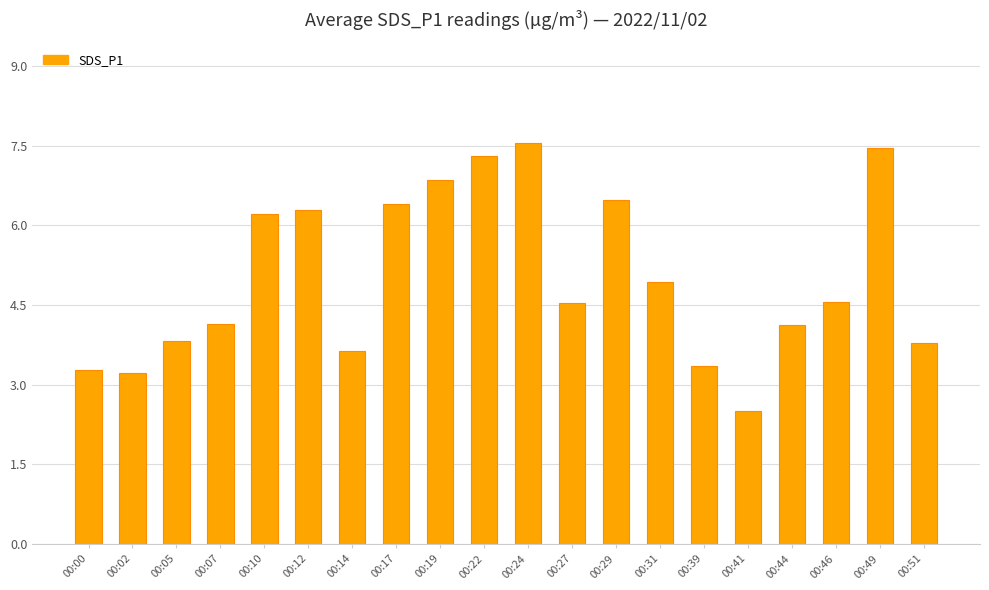

Where is the data nearest to the value 5?

00:31